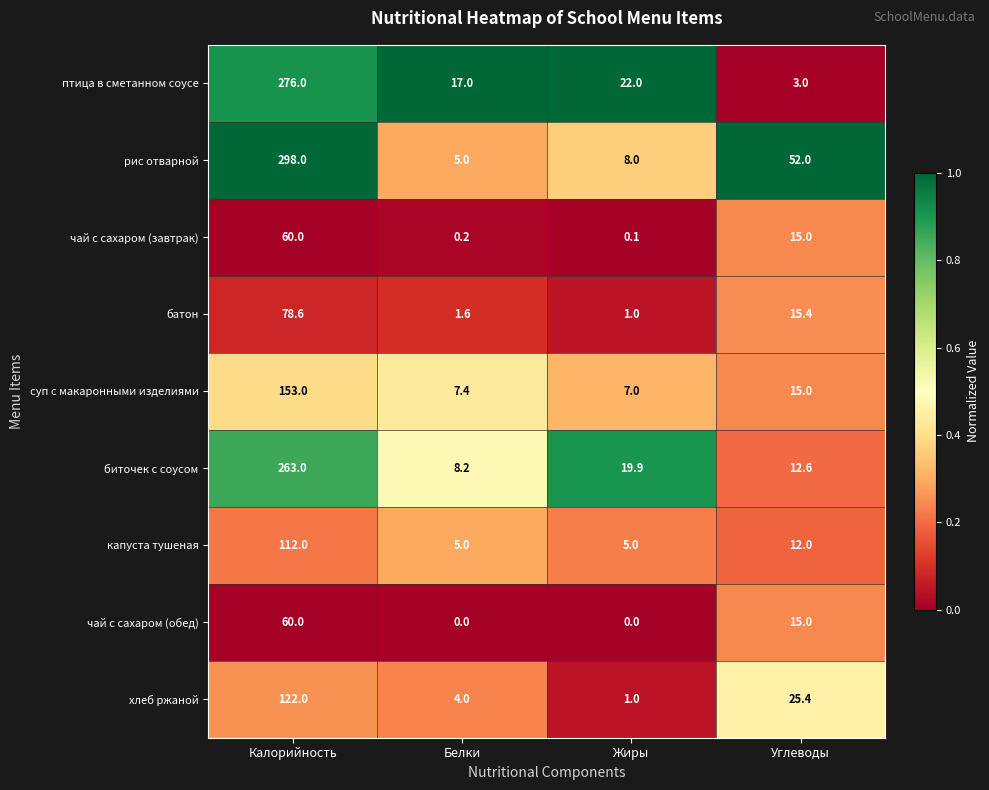

The value of хлеб ржаной at Калорийность is 203.4. True or false?

False